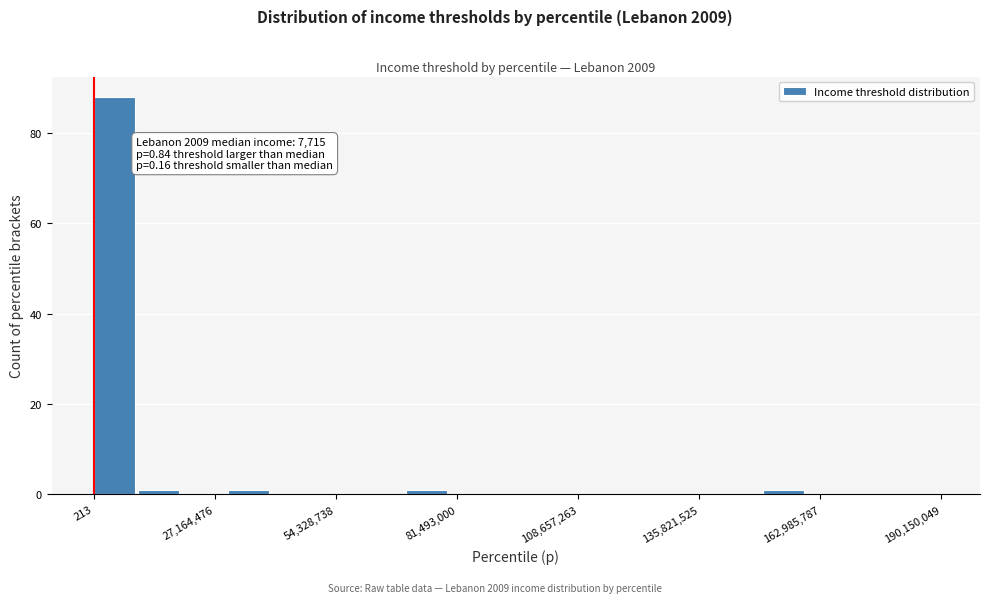

Around what value on the x-axis is the tallest bar? Give the approximate position of its centre, as read against the axis.

5000000